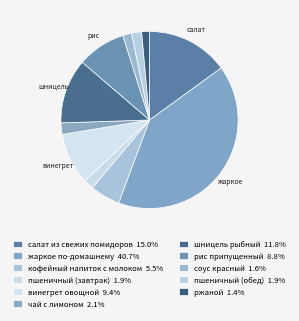

To the nearest percent, what is the difference between the largest and smallest slice percentages?

39%